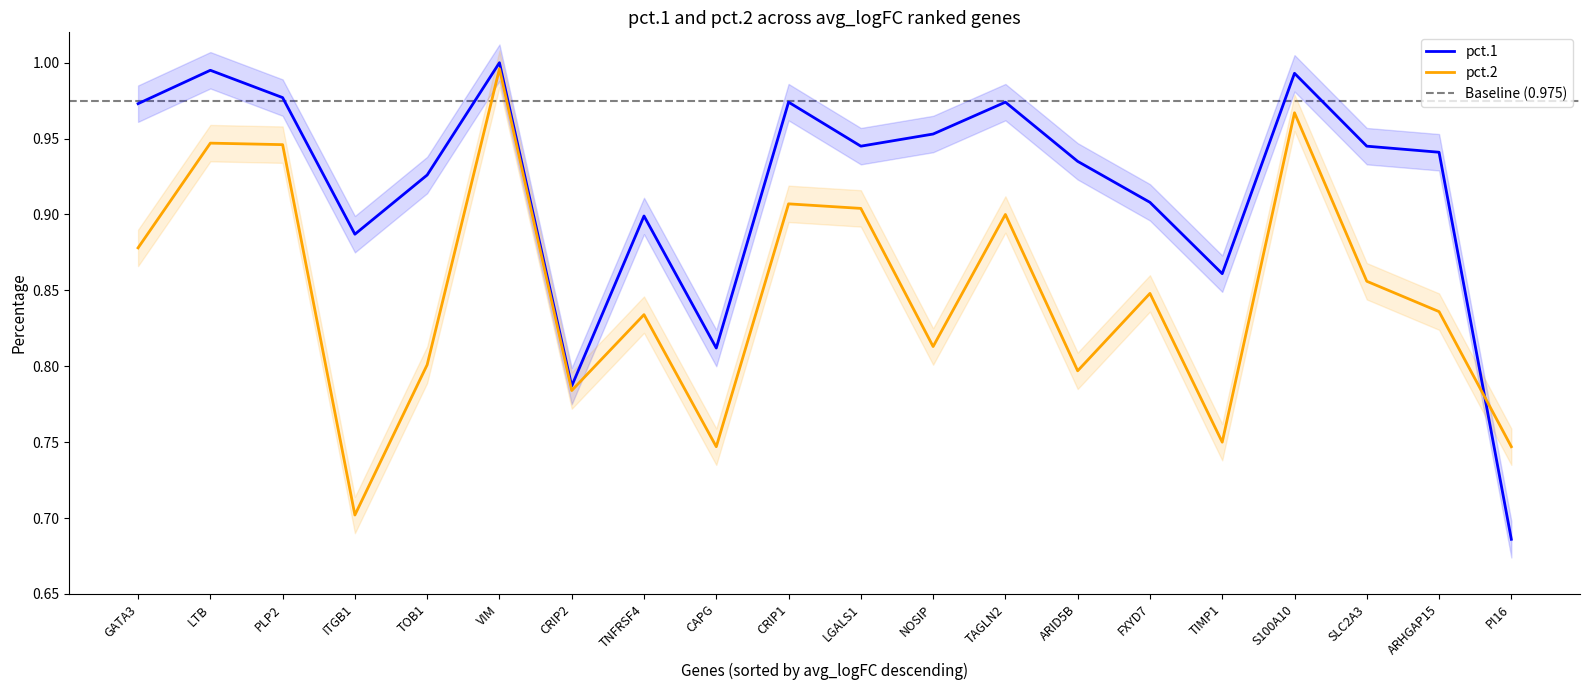

What are all the series names shown in the legend?

pct.1, pct.2